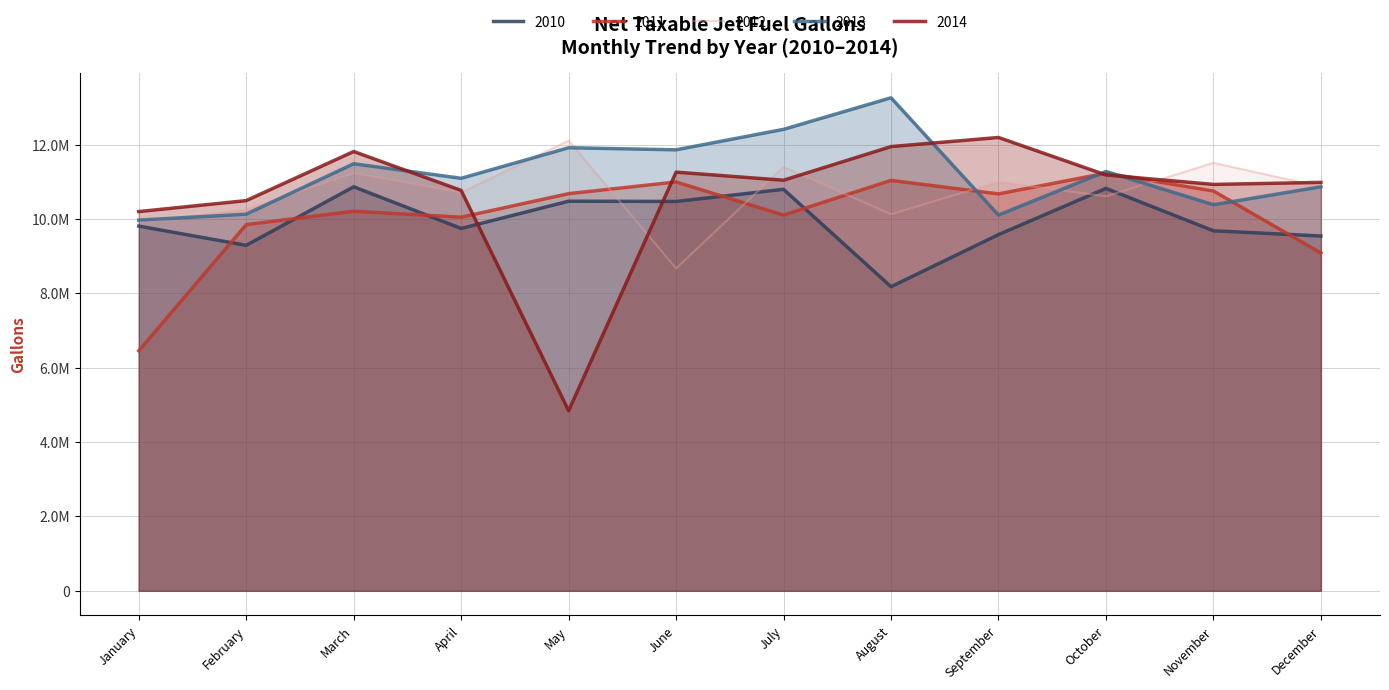

Is the value of 2012 at July greater than the value of 2011 at April?

Yes